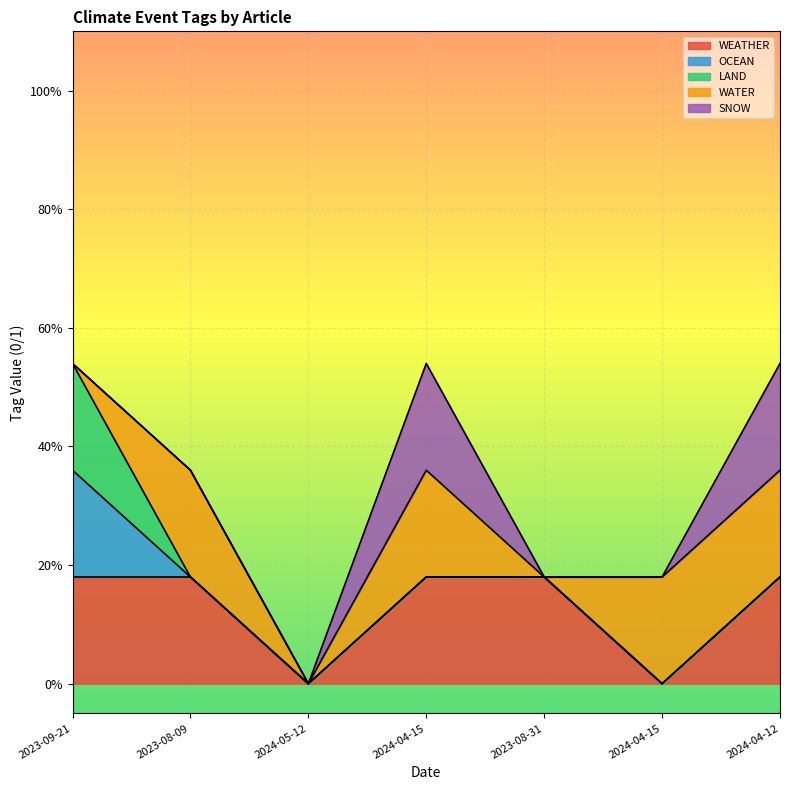

How many WEATHER values are between 0 and 1?

7